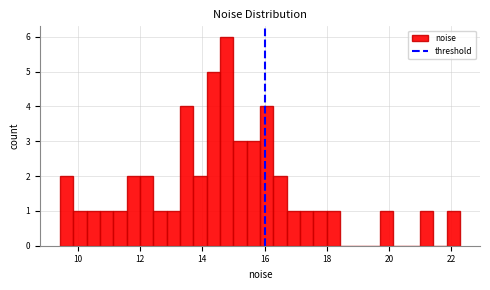

Read against the x-axis, roughly where is the centre of the tallest bar?

14.8